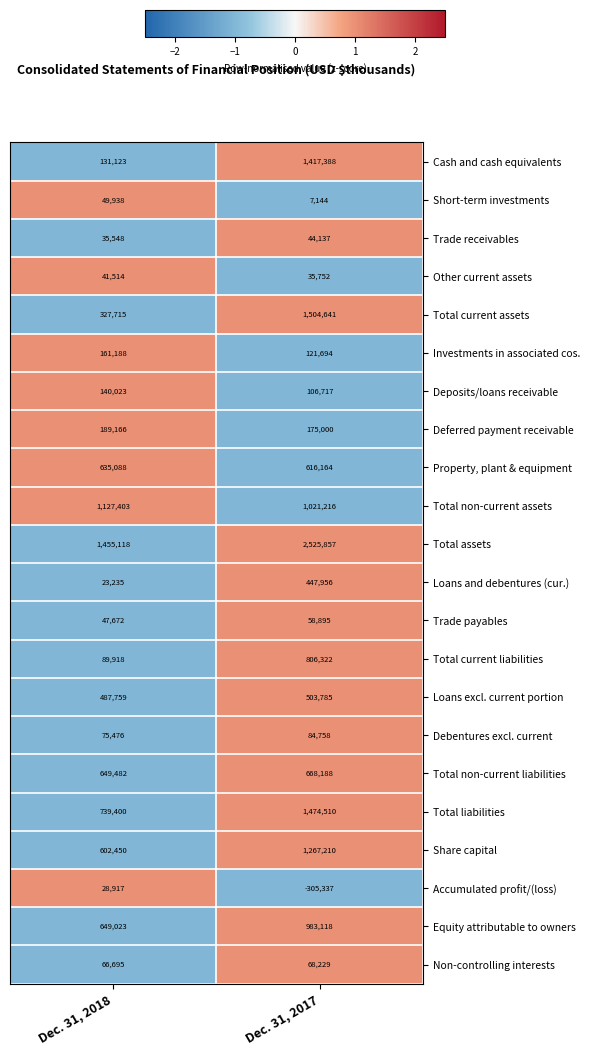

Count the number of data series in this chart.

22